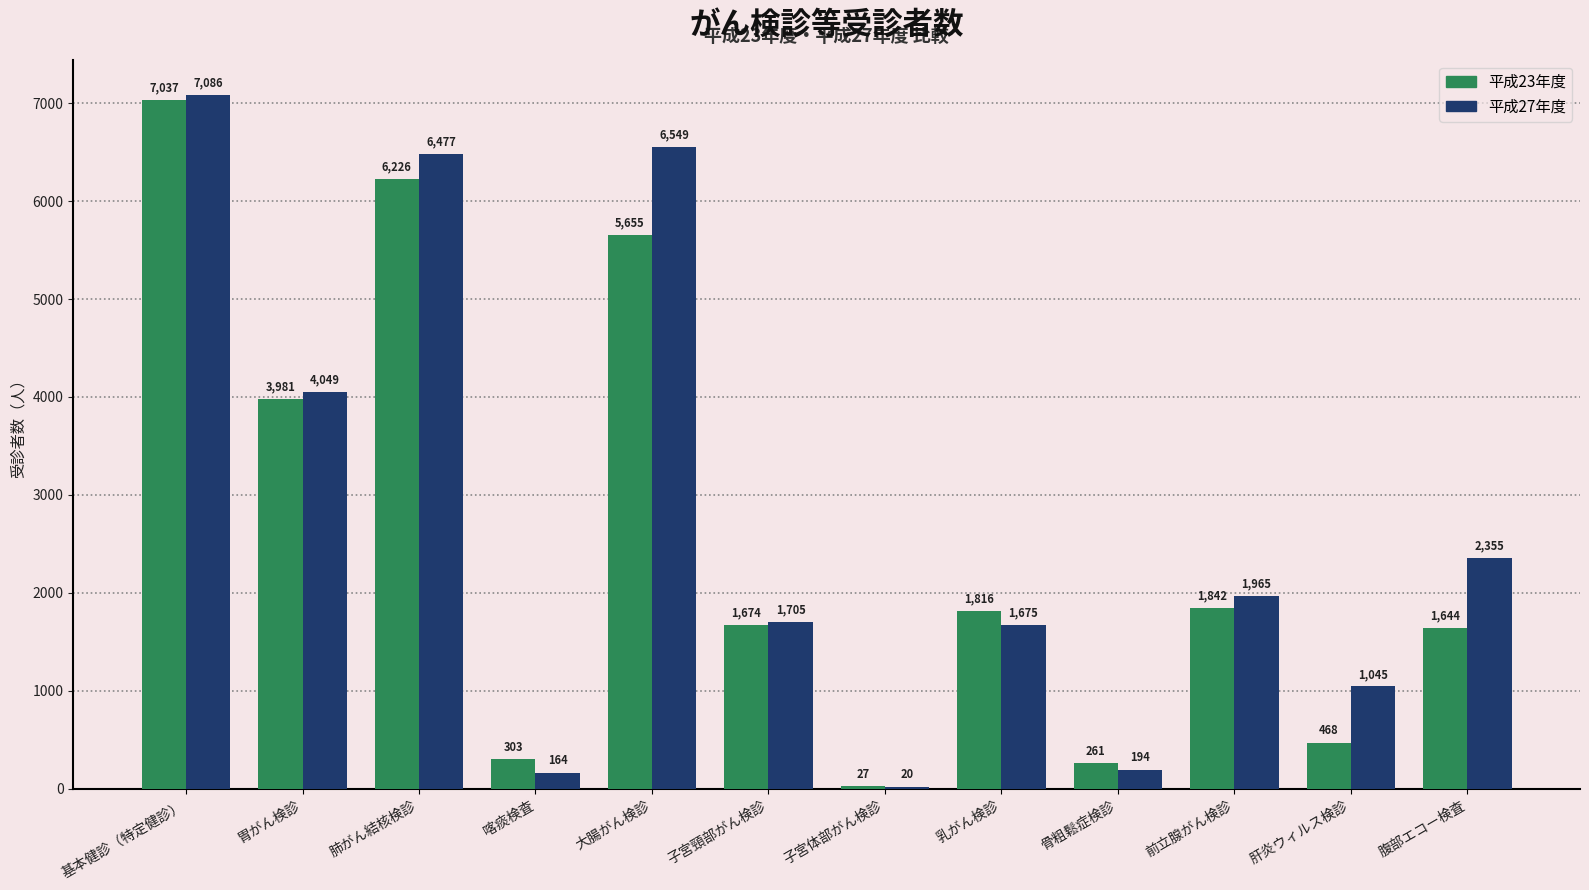

At which category is the sum across all series the highest?

基本健診（特定健診）